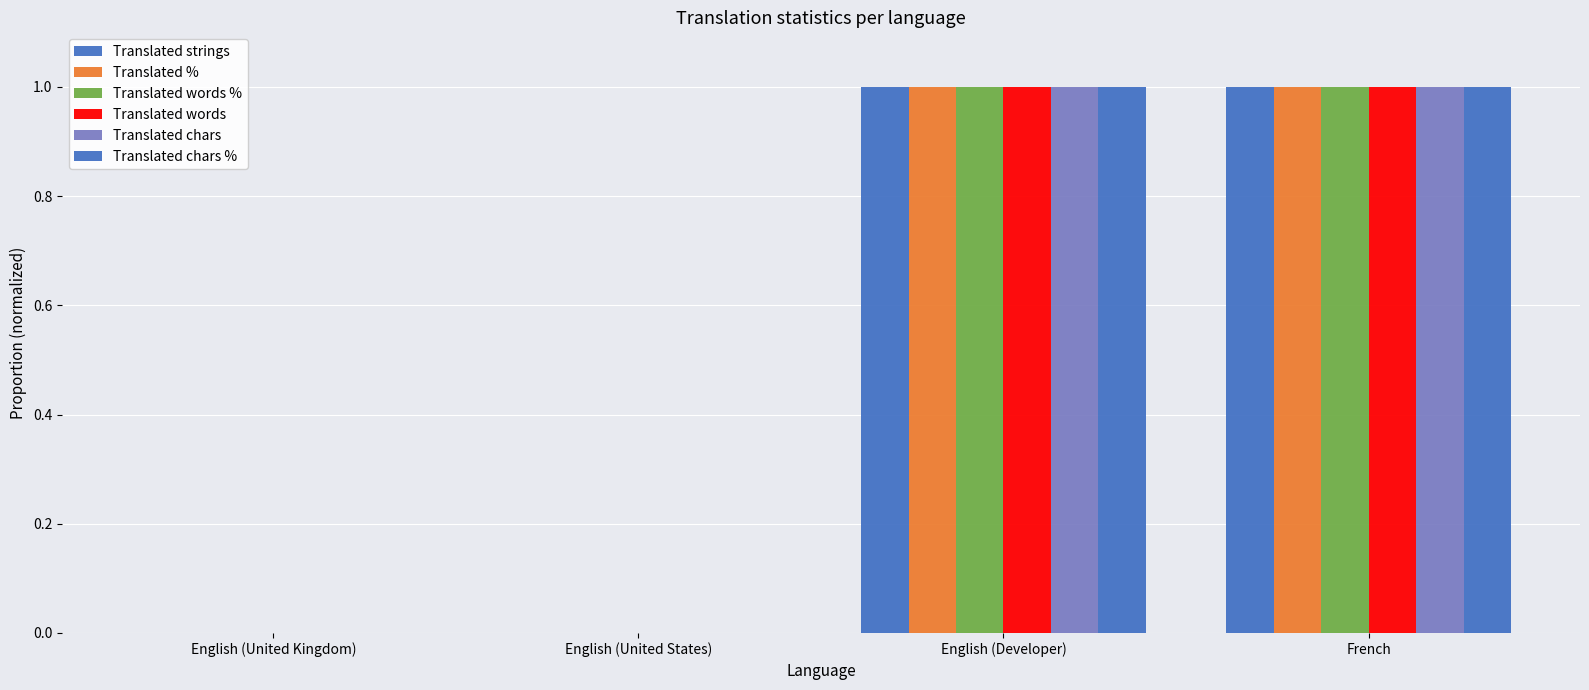

How many groups of bars are there?

4